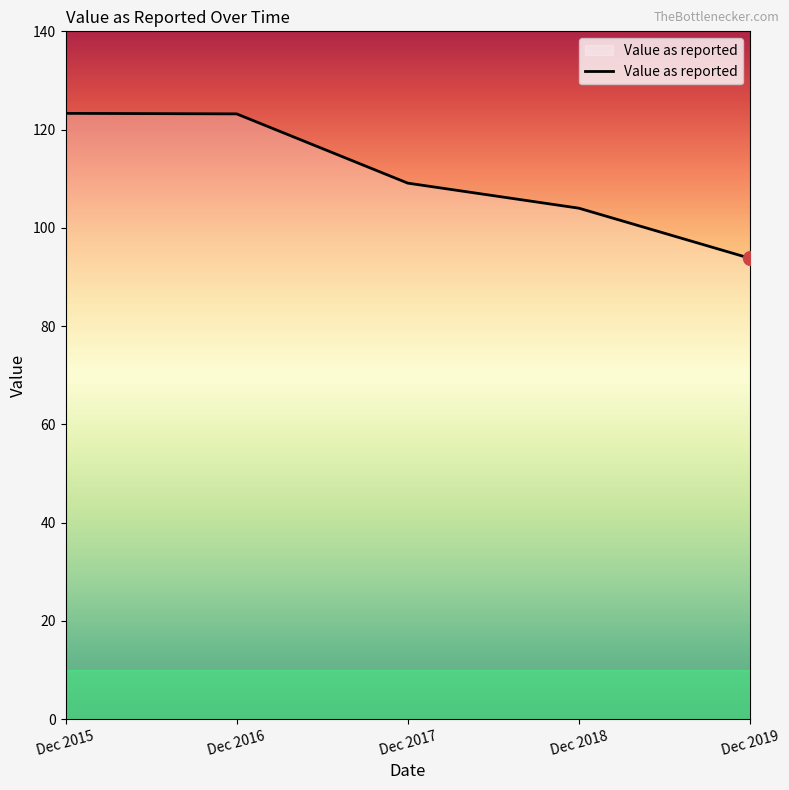

Approximately how many times larger is the value at Dec 2017 compared to Dec 2019?

1.2